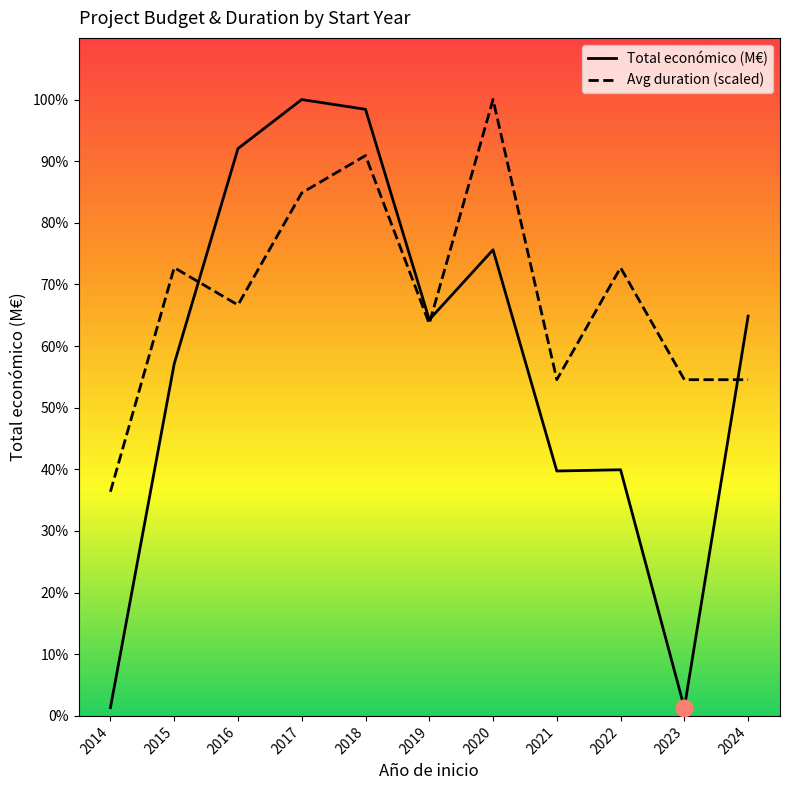

At which category does Avg duration (scaled) reach its first local valley?

2016